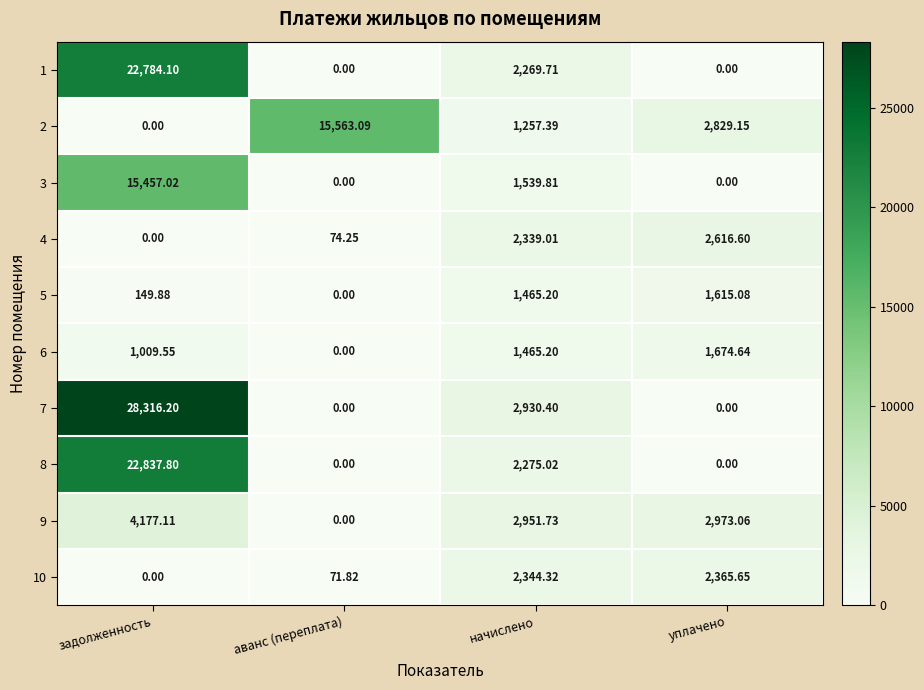

Which series changed the most between задолженность and аванс (переплата)?

7